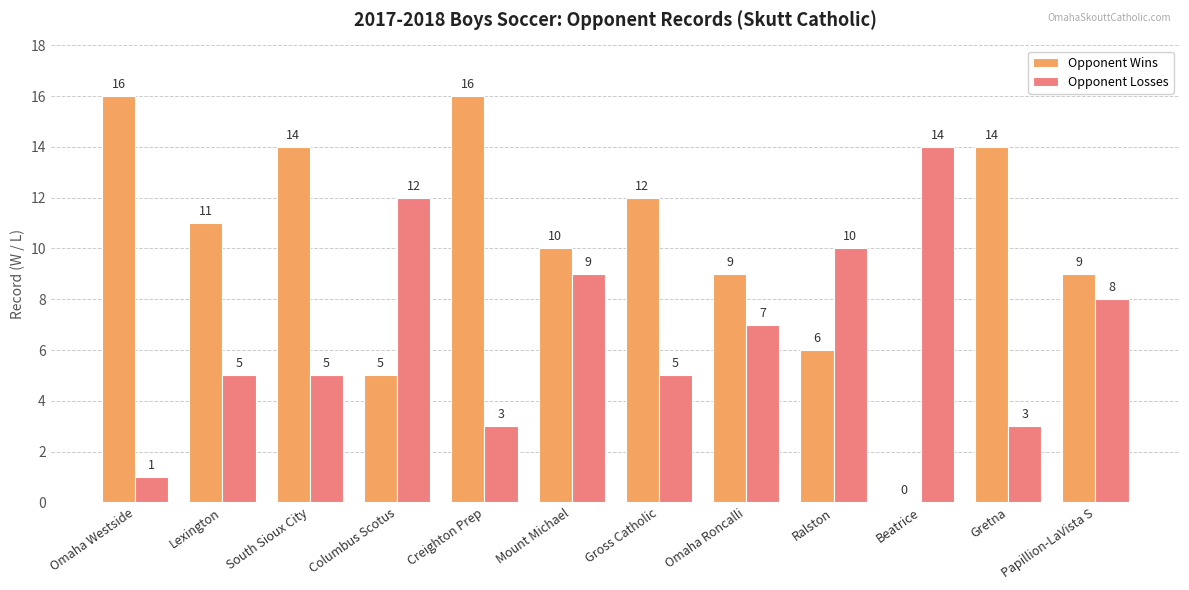

What is the highest value of the Opponent Losses series?

14